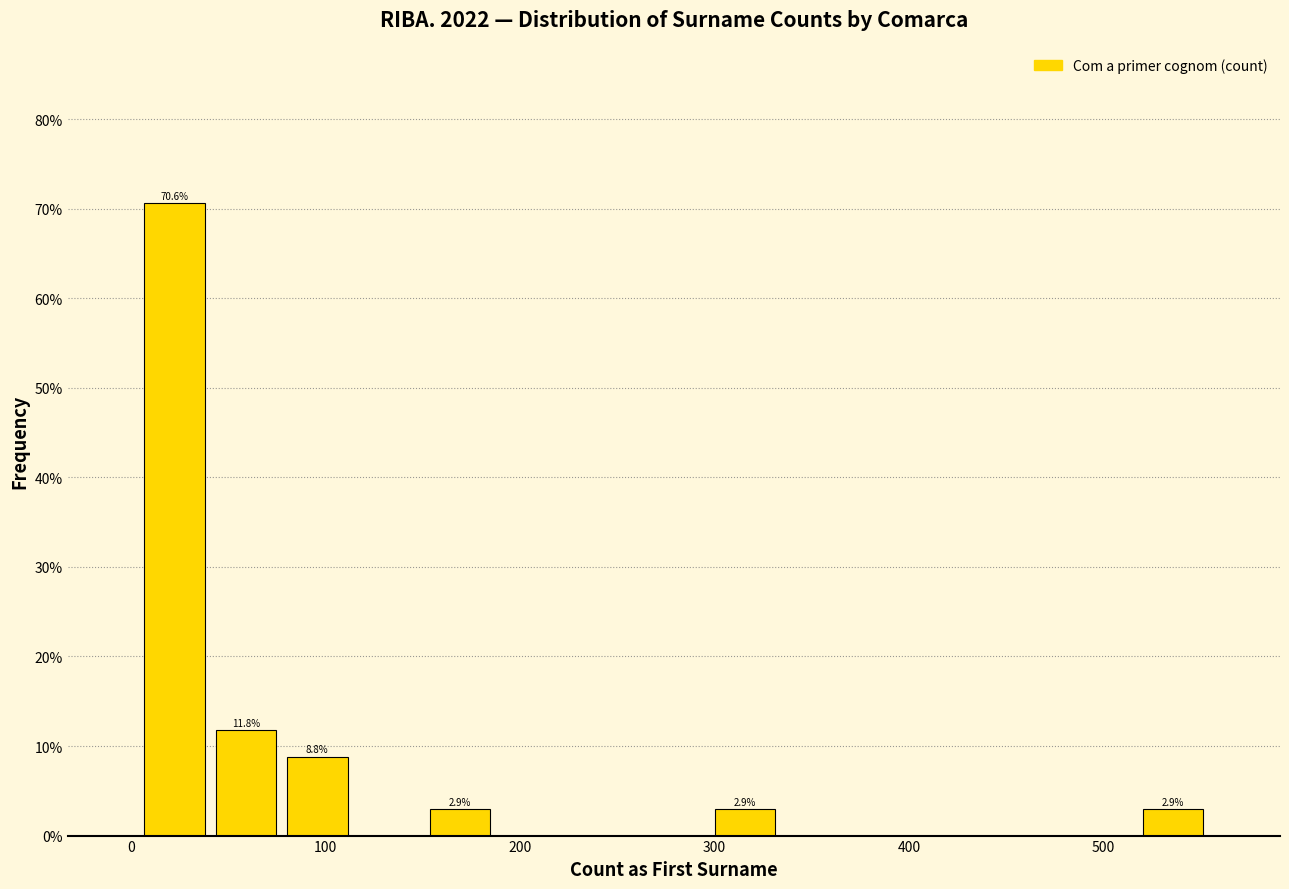

Around what value on the x-axis is the tallest bar? Give the approximate position of its centre, as read against the axis.

20